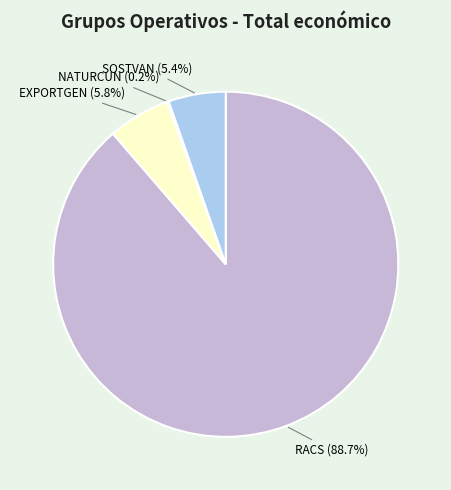

Is there any slice that represents more than half of the pie?

Yes